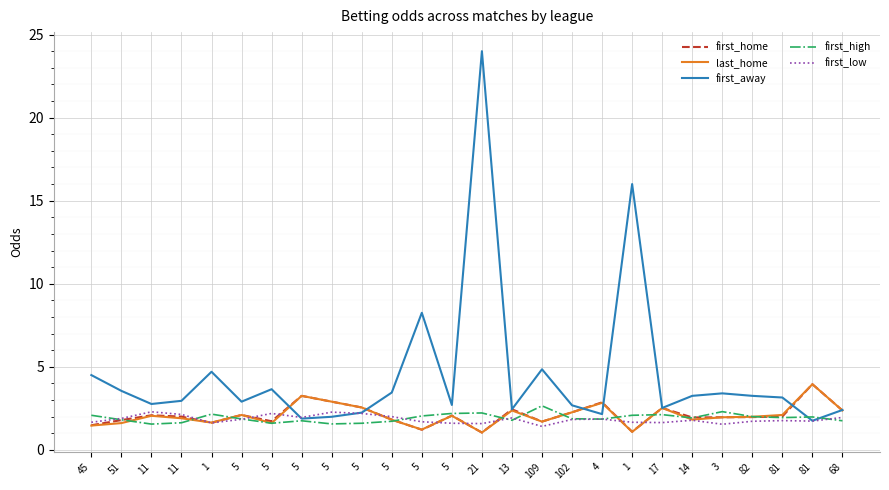

Where is first_home nearest to the value 2?

11